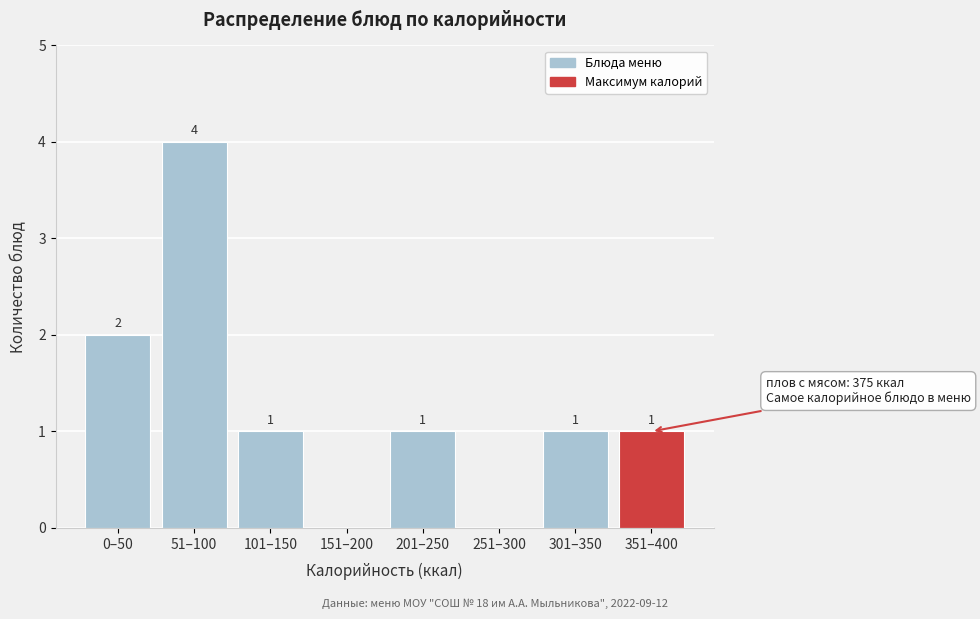

Reading left to right, what are all the values shown in this chart?

0–50=2	51–100=4	101–150=1	151–200=0	201–250=1	251–300=0	301–350=1	351–400=1